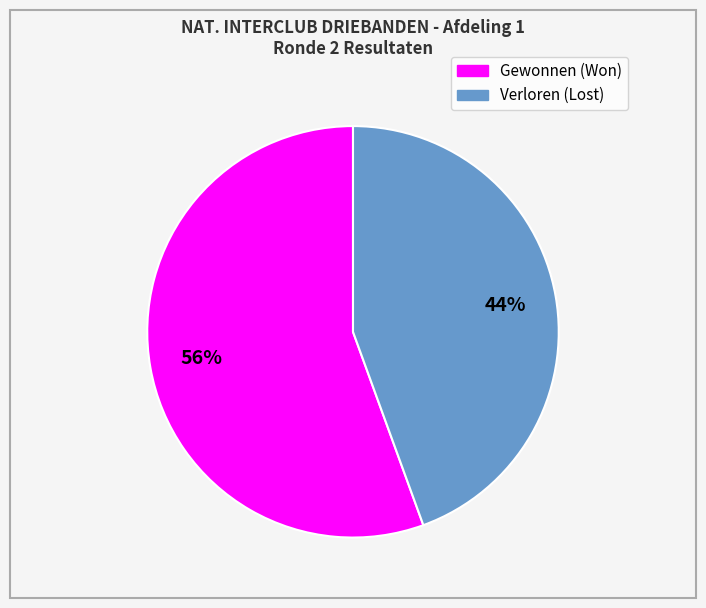

How many segments does this pie chart have?

2